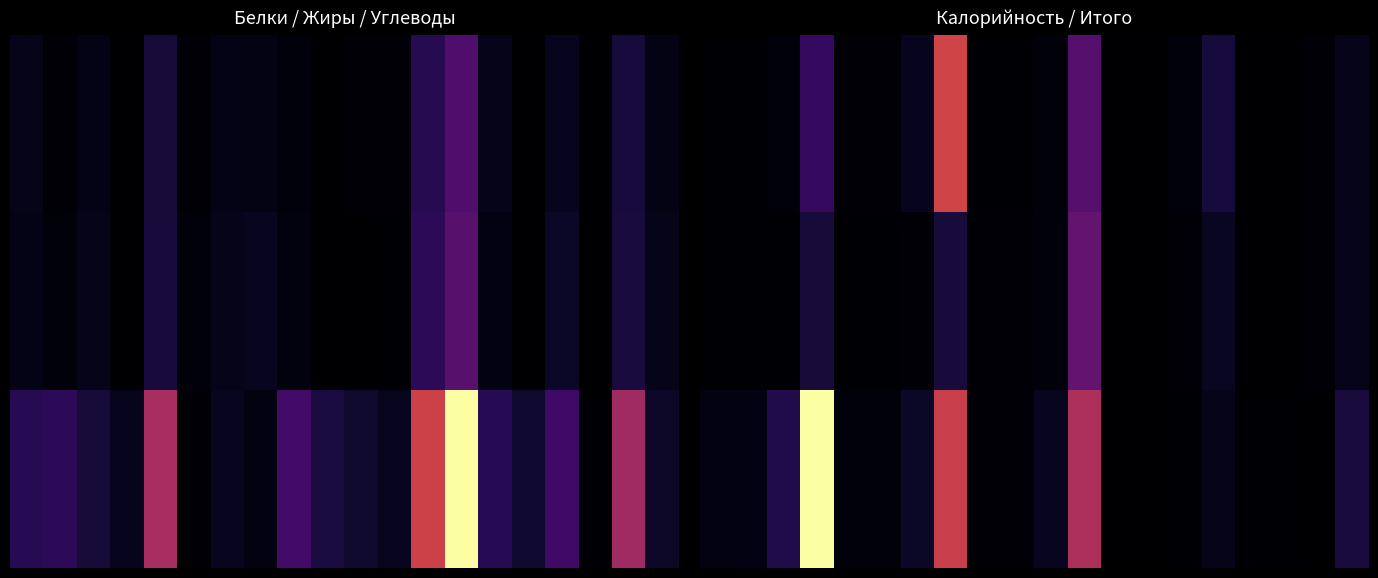

How many distinct data groups are displayed?

3